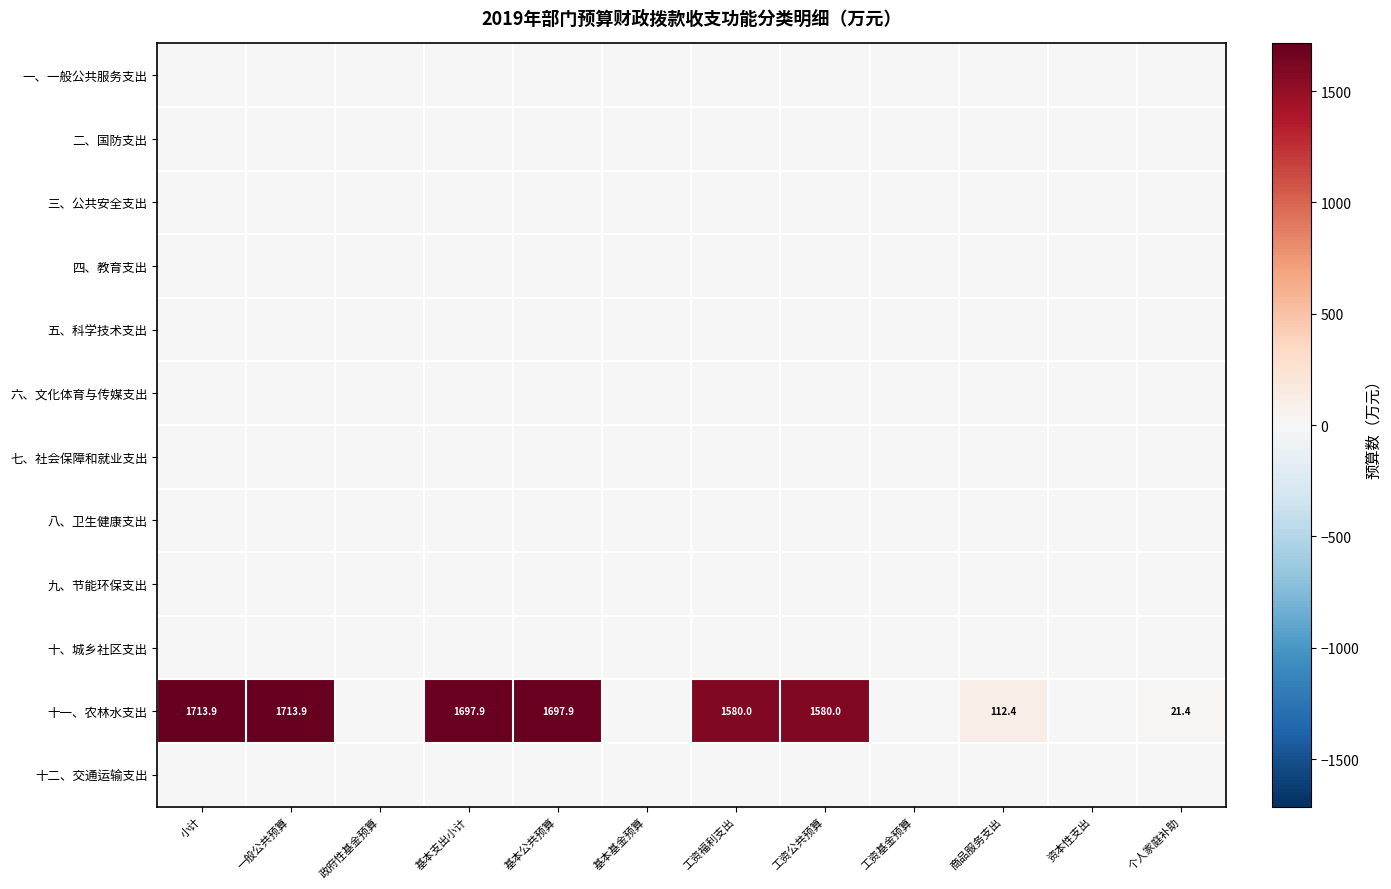

What is the spread (max minus min) of values at 工资福利支出?

1580.0